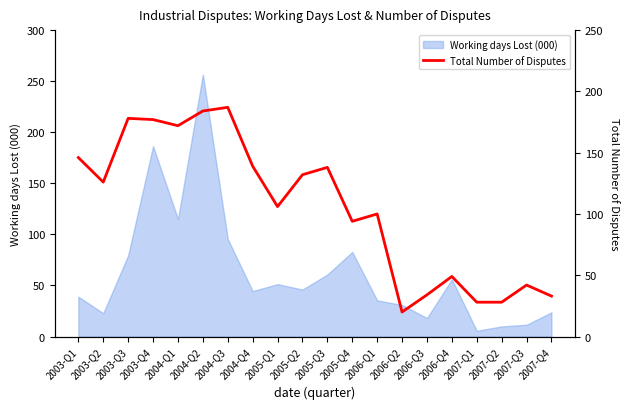

The chart shows a value of 126 at 2003-Q2. True or false?

True